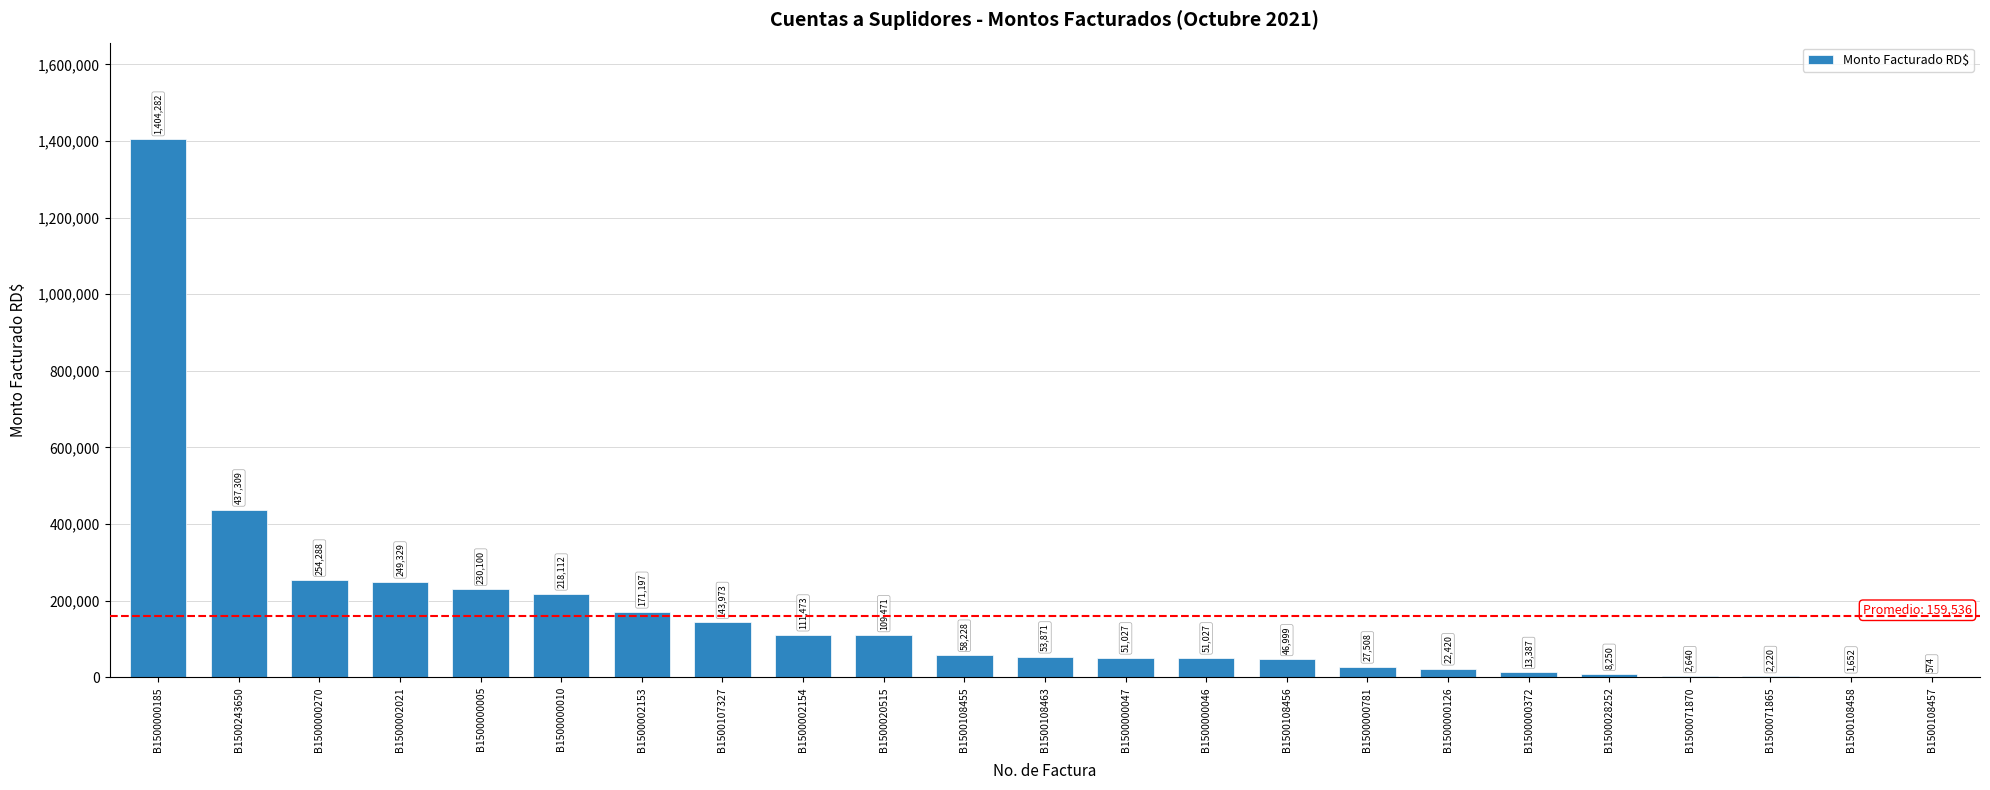

What is the sum of the values at B1500002153 and B1500071870?

173836.6